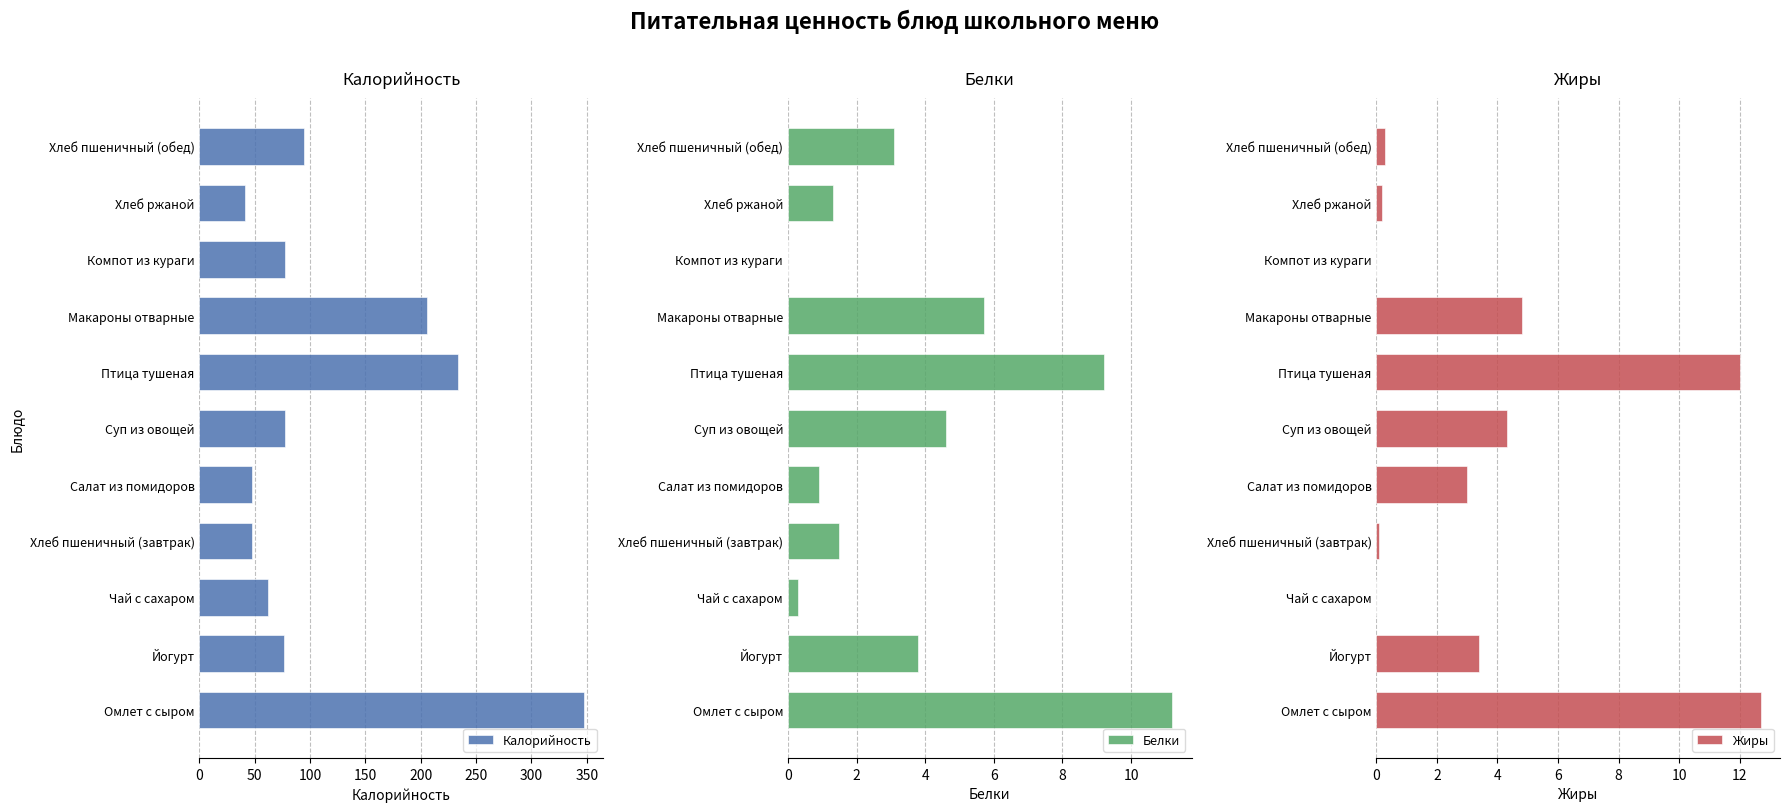

What is the difference between the maximum and second lowest values in the Калорийность series?

300.1